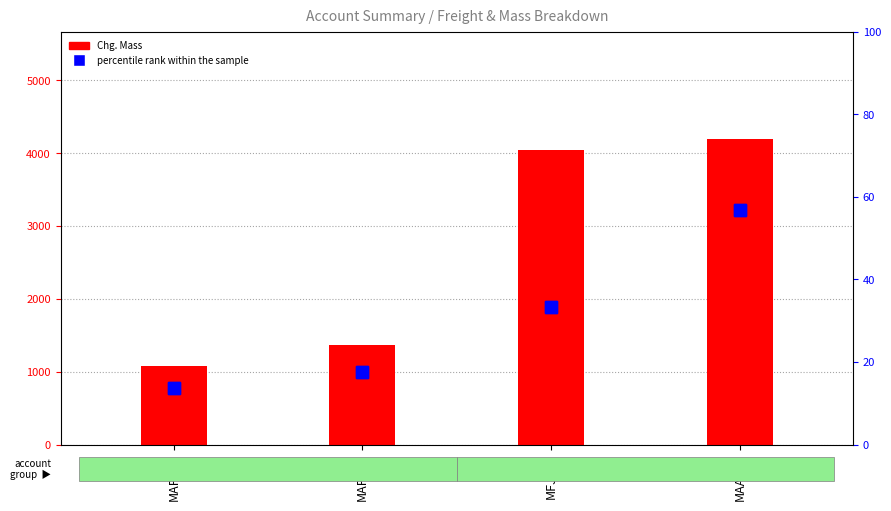

What is the sum of all percentile rank within the sample values?

121.1